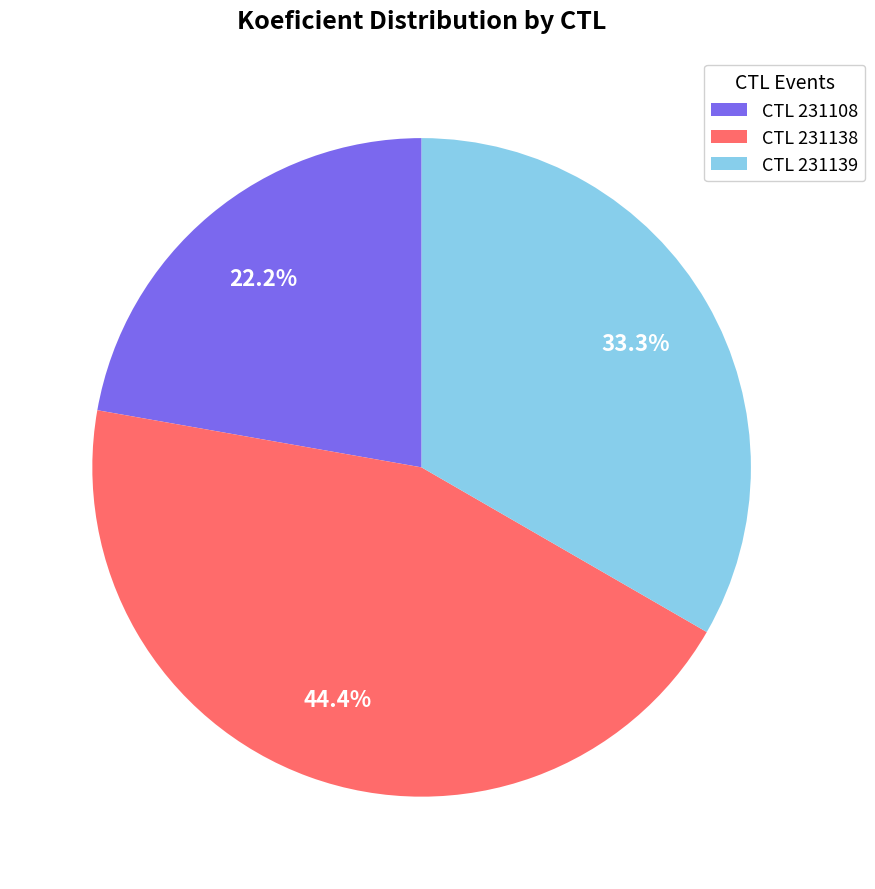

Combined, what portion of the pie is CTL 231108 and CTL 231139?

55.6%